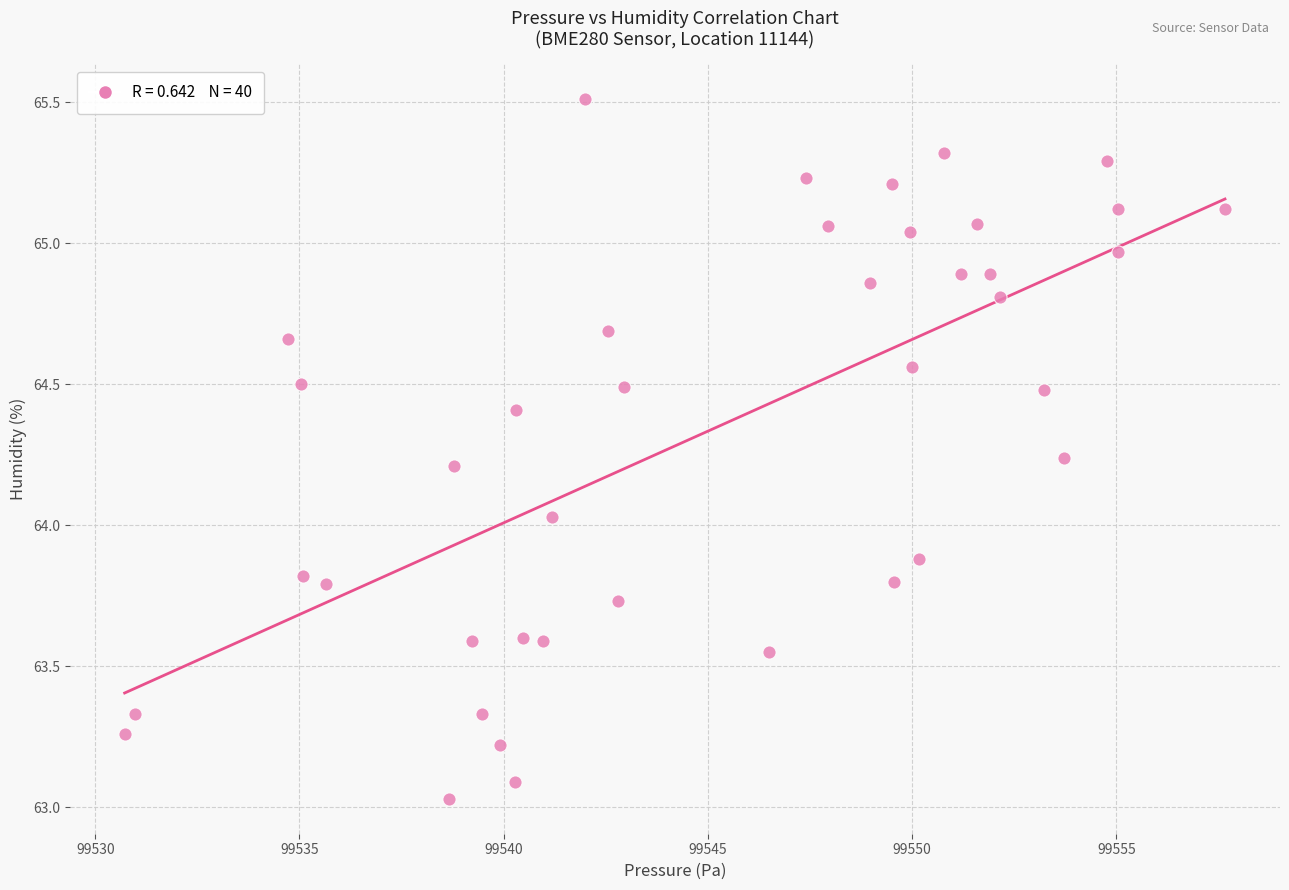

What is the range of Y values (max minus min)?

2.5